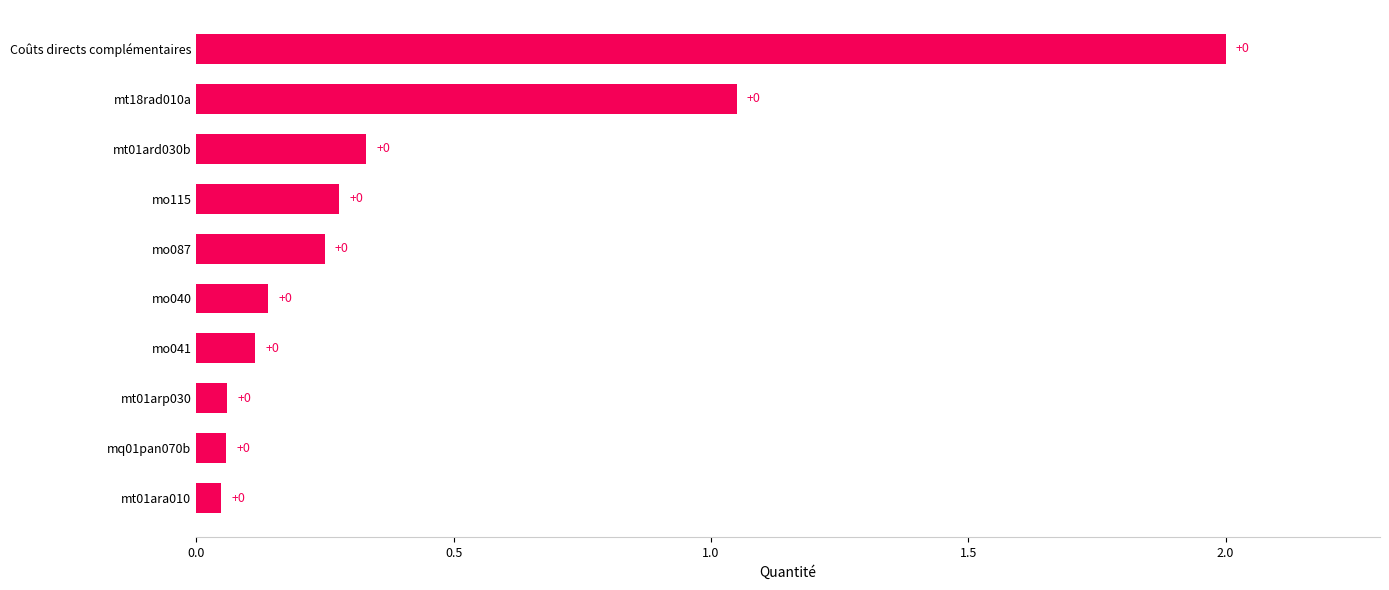

Is it true that the value at mt18rad010a is 1.6?

False